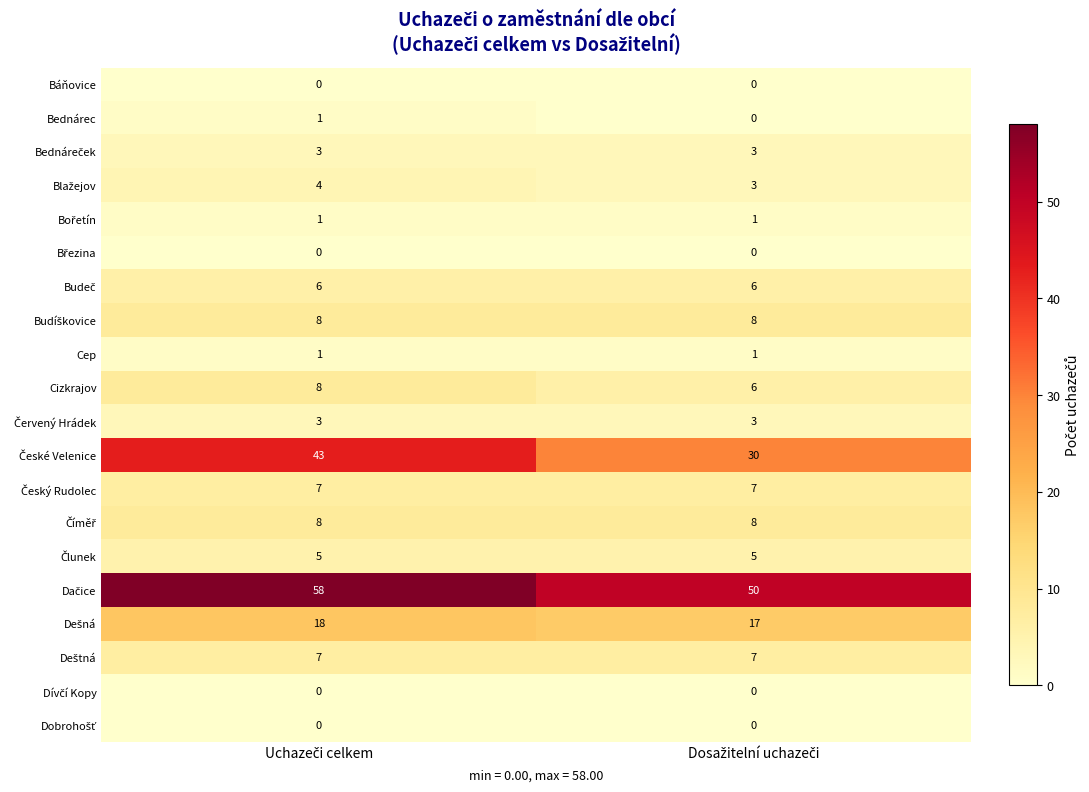

Rank the series by their maximum value, from lowest to highest.

Báňovice, Březina, Dívčí Kopy, Dobrohošť, Bednárec, Bořetín, Cep, Bednáreček, Červený Hrádek, Blažejov, Člunek, Budeč, Český Rudolec, Deštná, Budíškovice, Cizkrajov, Číměř, Dešná, České Velenice, Dačice